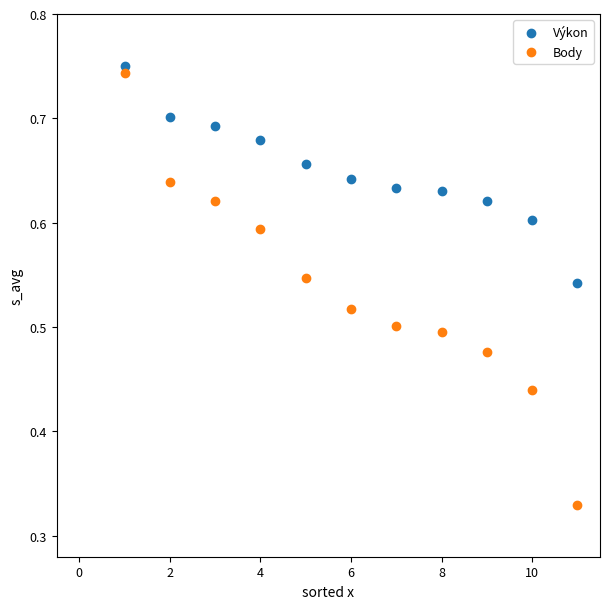

Which series has the largest Y range (max minus min)?

Body